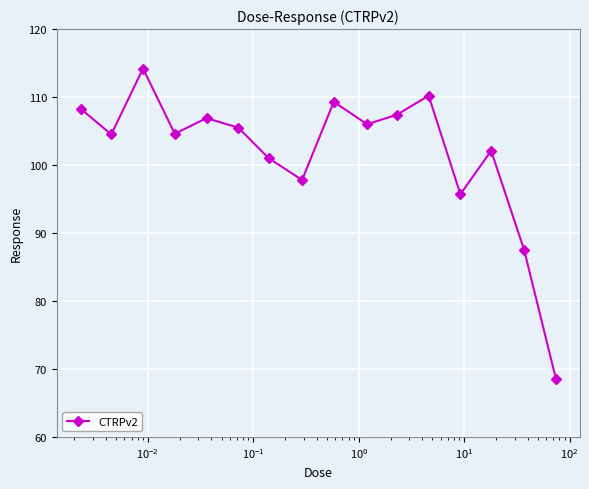

What is the average value?

101.8